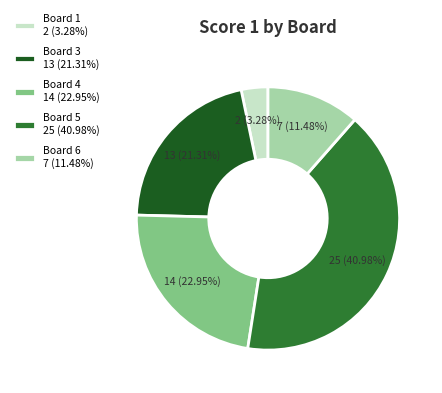

To the nearest percent, what is the average slice percentage?

20%